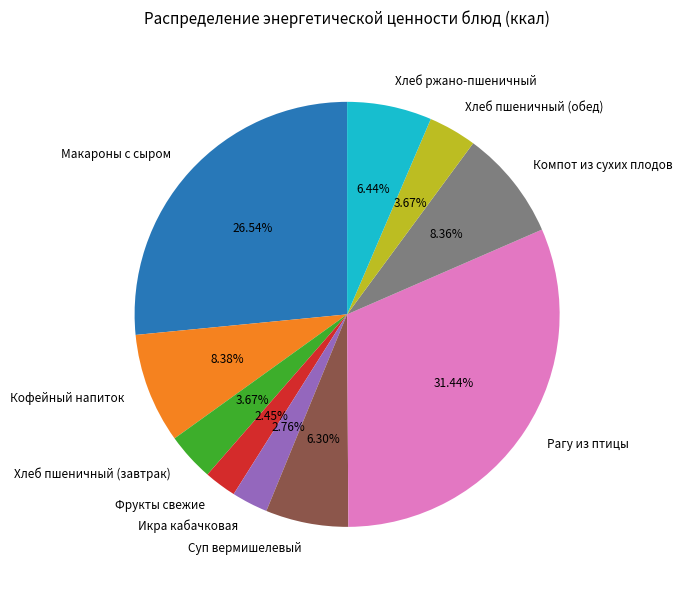

Count the number of slices in the pie.

10